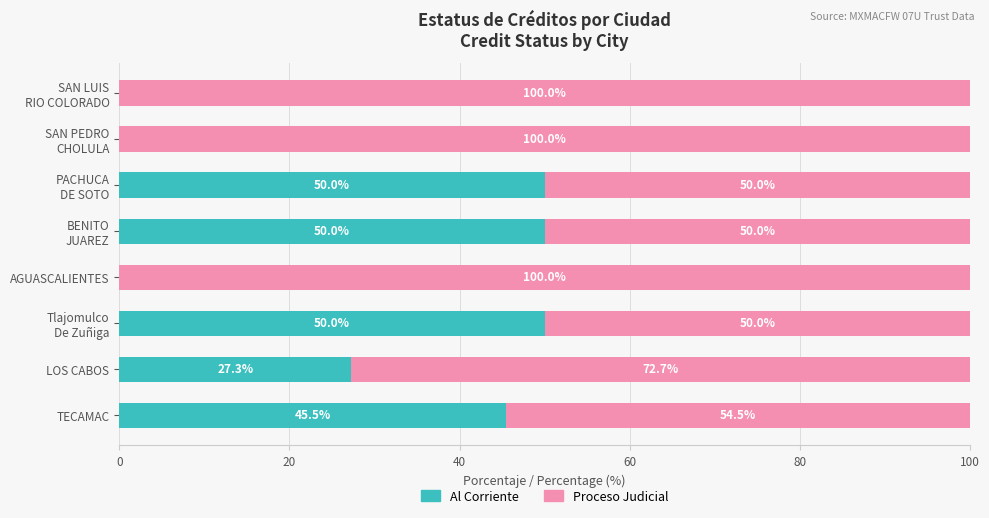

What is the total value across all series at AGUASCALIENTES?

100.0